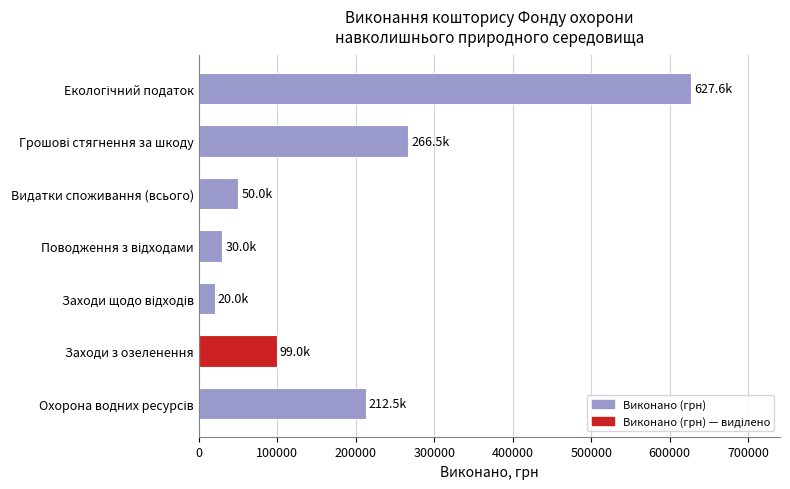

What is the change in value from Видатки споживання (всього) to Заходи з озеленення?

+49000.0